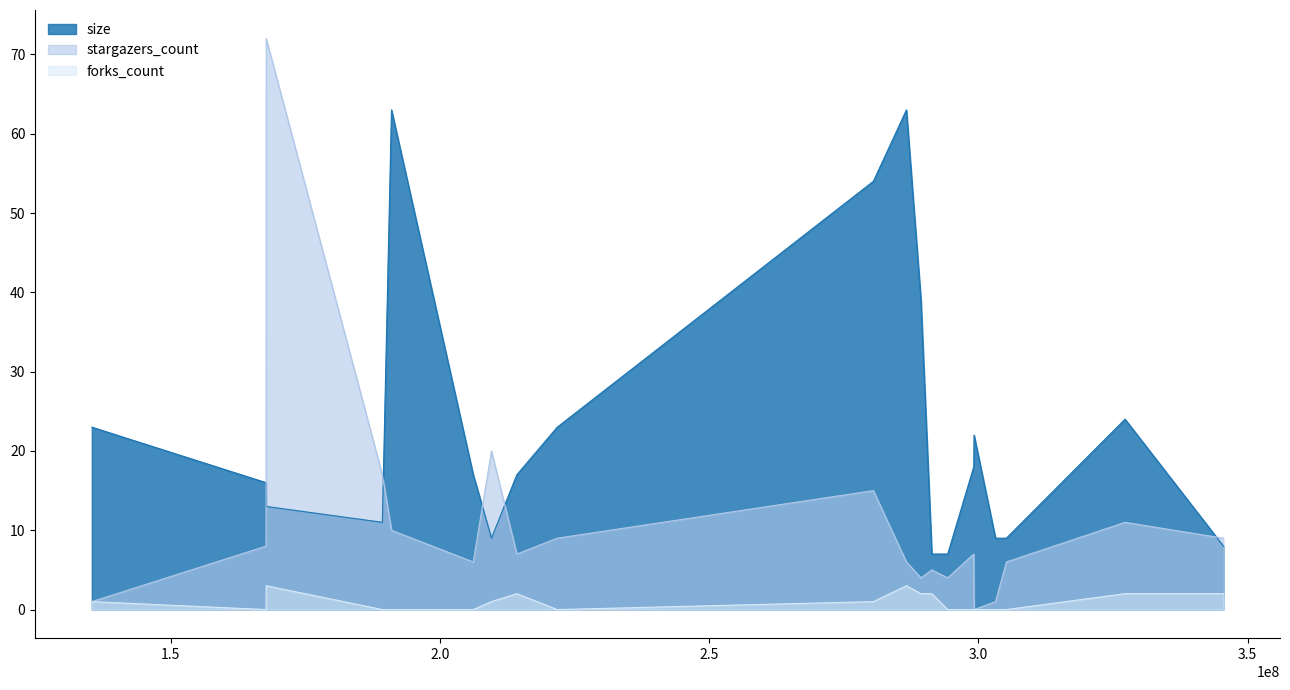

Count the number of data series in this chart.

3